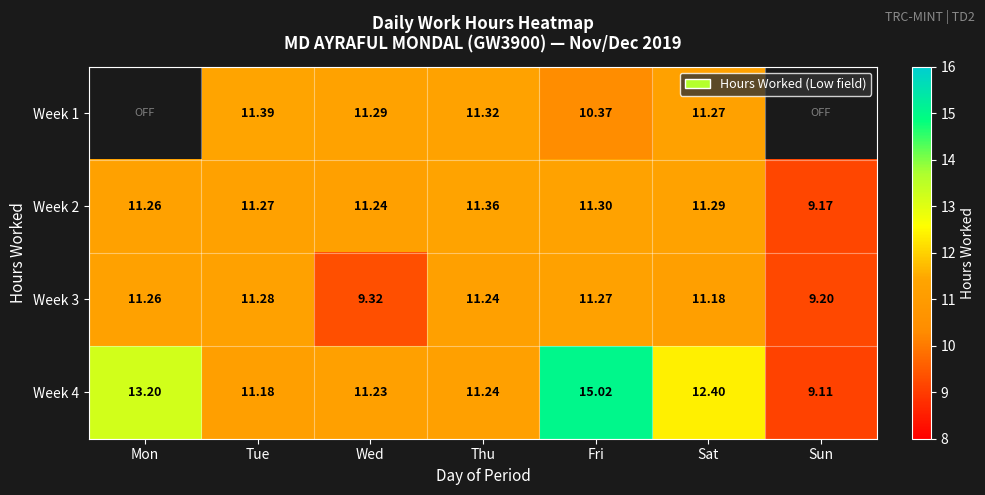

How many values in the Week 4 series are below 11?

1